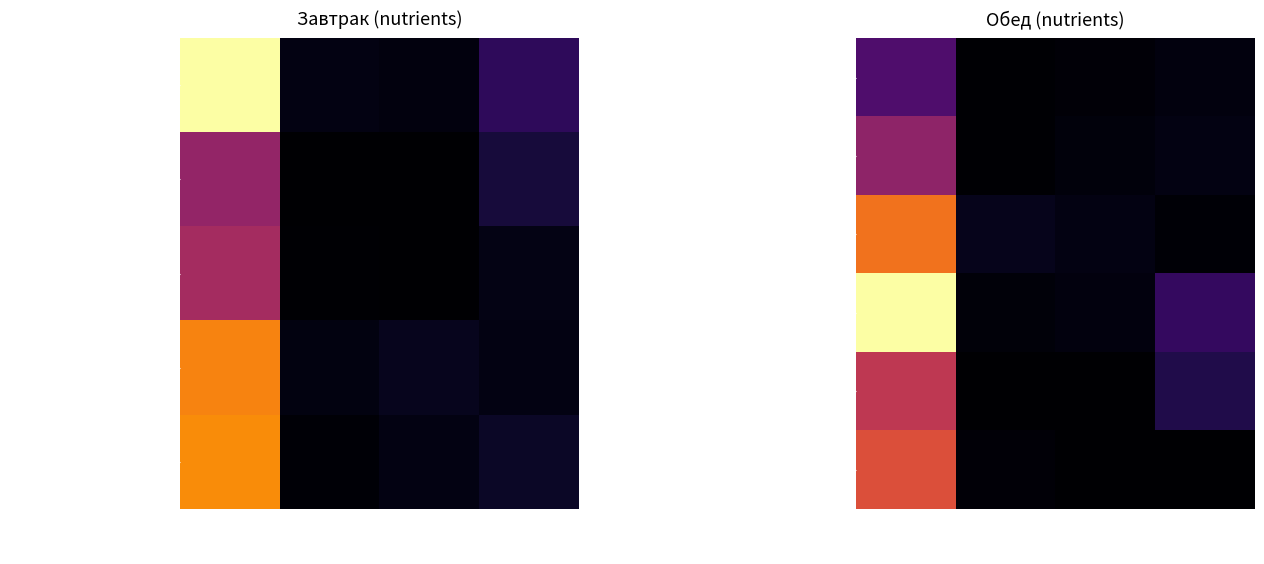

Between Углеводы and Жиры, which is larger?

Углеводы